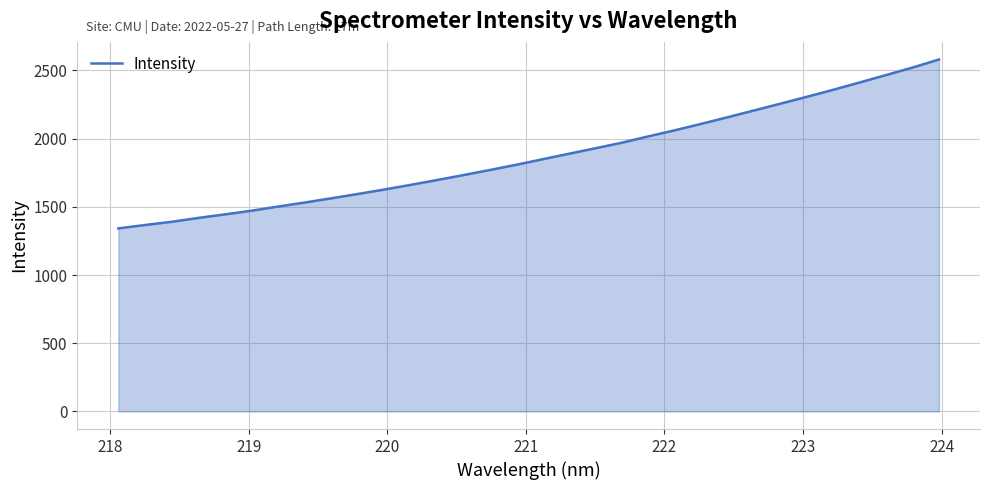

What is the greatest value displayed?

2580.6